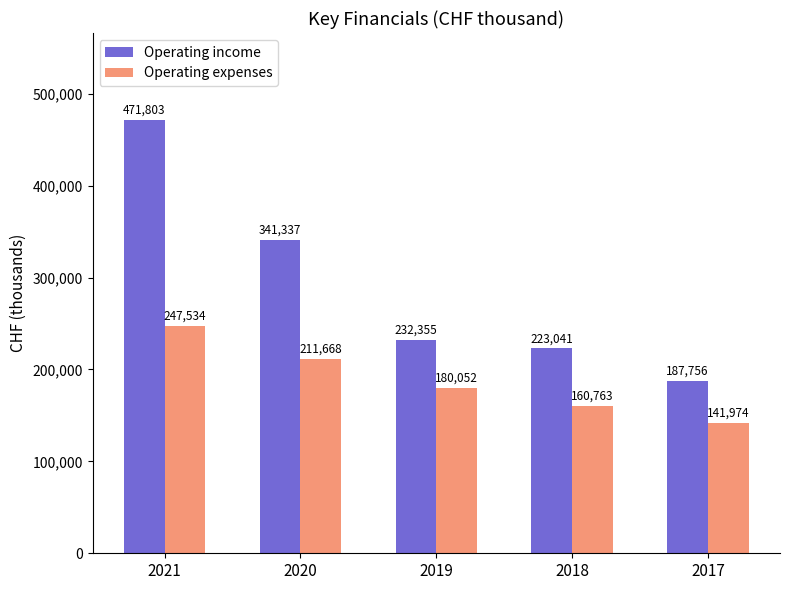

What are all the series names shown in the legend?

Operating income, Operating expenses